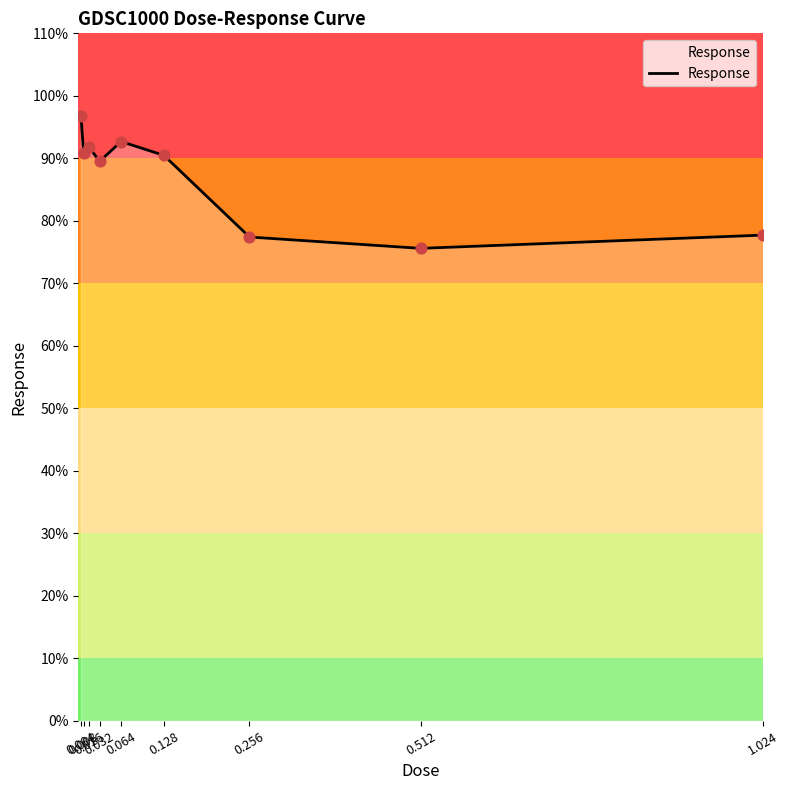

Between 0.128 and 0.256, which is larger?

0.128